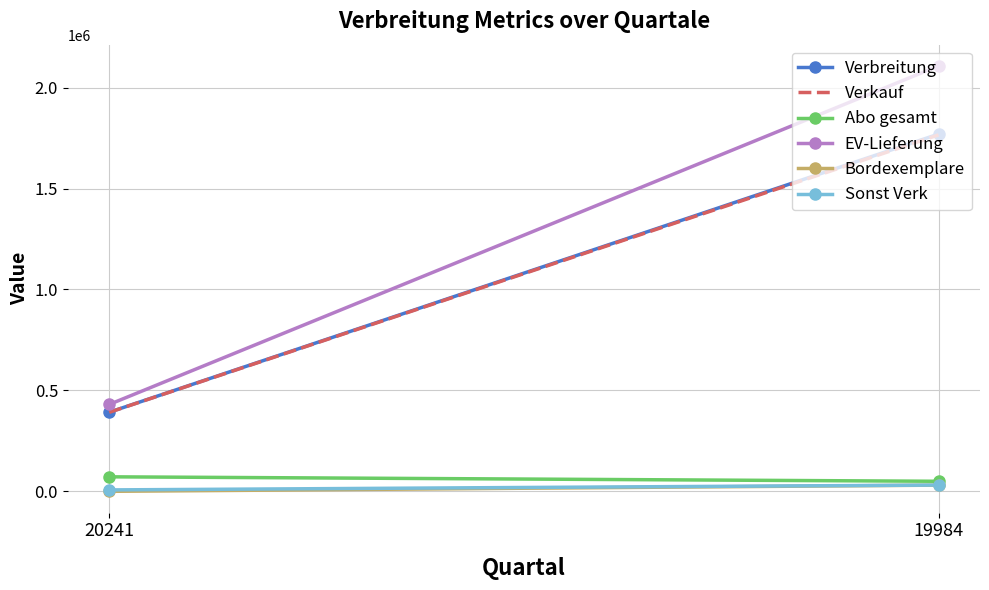

List the labels in order of Sonst Verk value, smallest first.

20241, 19984